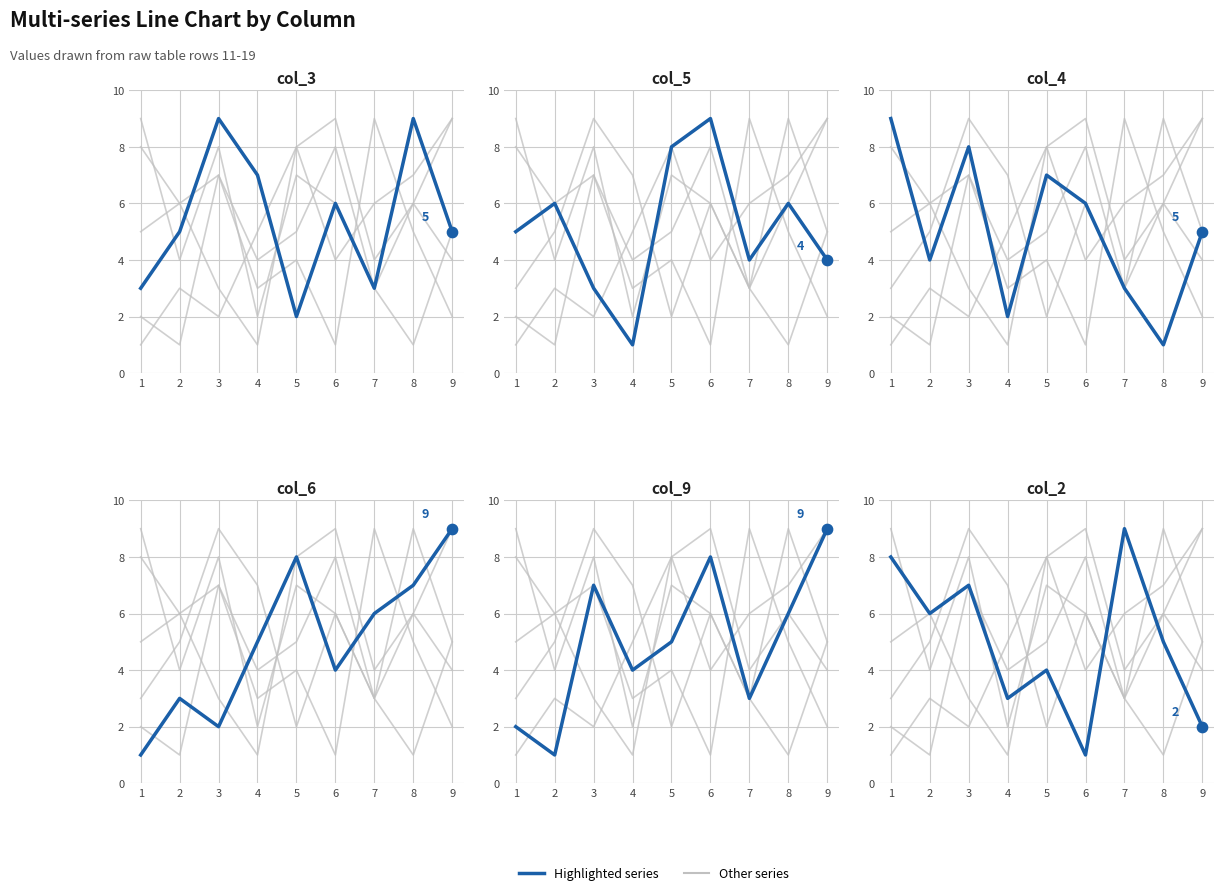

At how many categories does at least one series exceed 7?

7